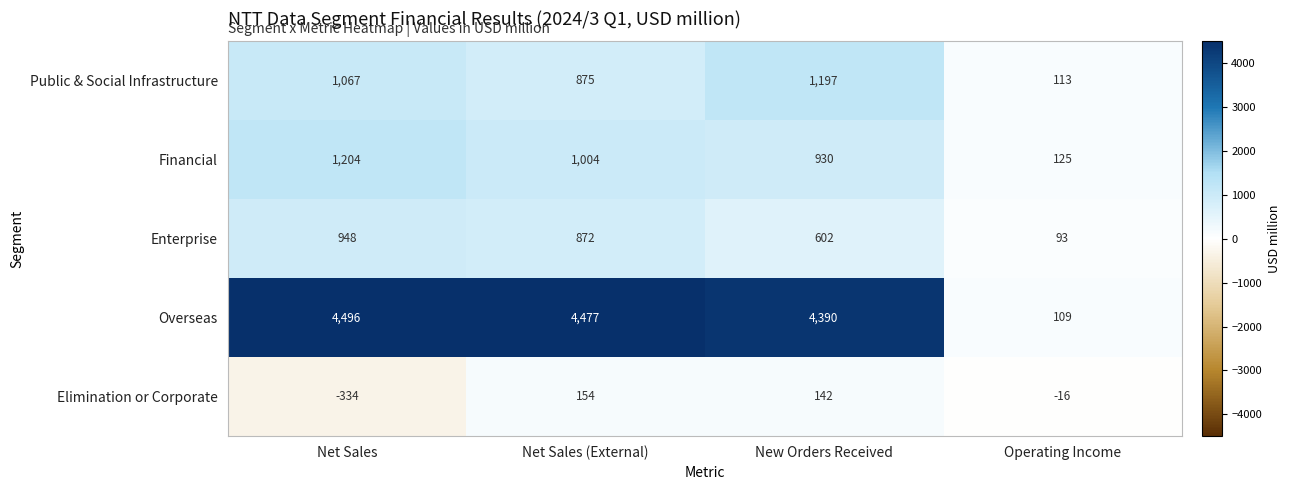

Where does the Elimination or Corporate series first go above 142?

Net Sales (External)